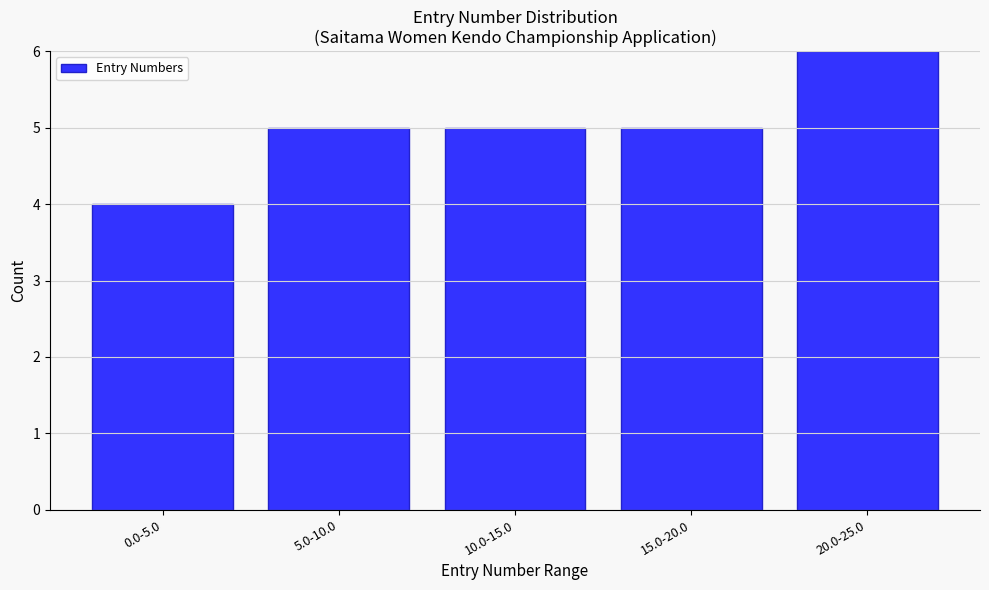

Reading left to right, transcribe all the data shown in this chart.

0.0-5.0=4	5.0-10.0=5	10.0-15.0=5	15.0-20.0=5	20.0-25.0=6